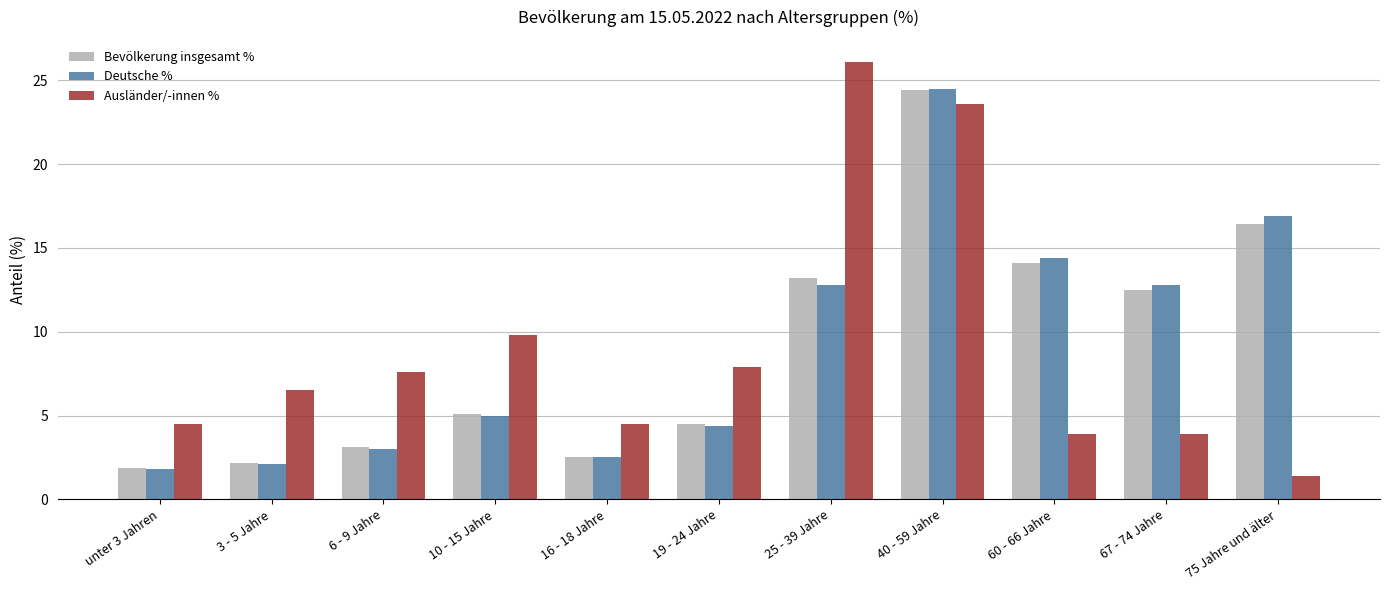

The Bevölkerung insgesamt % series shows 4.5 at 19 - 24 Jahre. True or false?

True